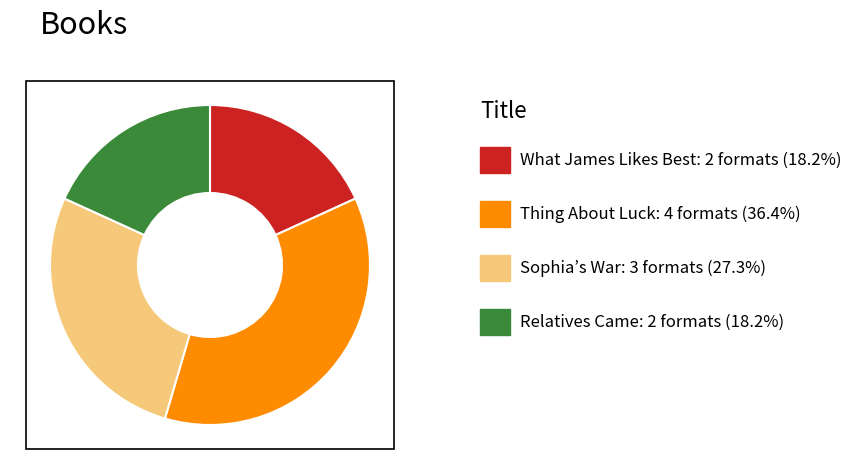

Does any single category account for the majority?

No